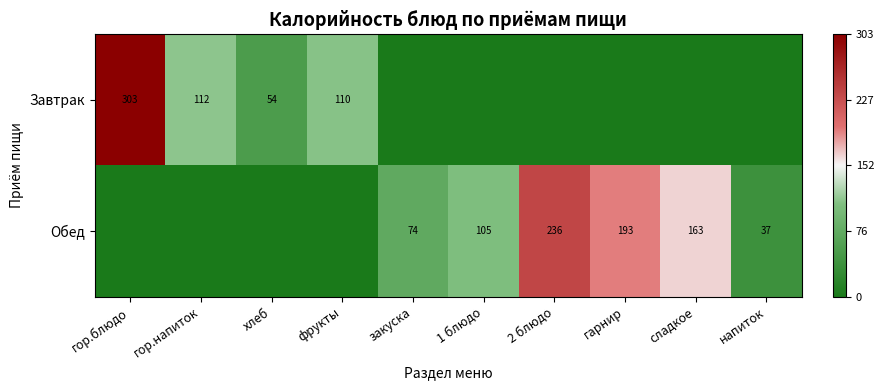

The value of Завтрак at хлеб is 54. True or false?

True